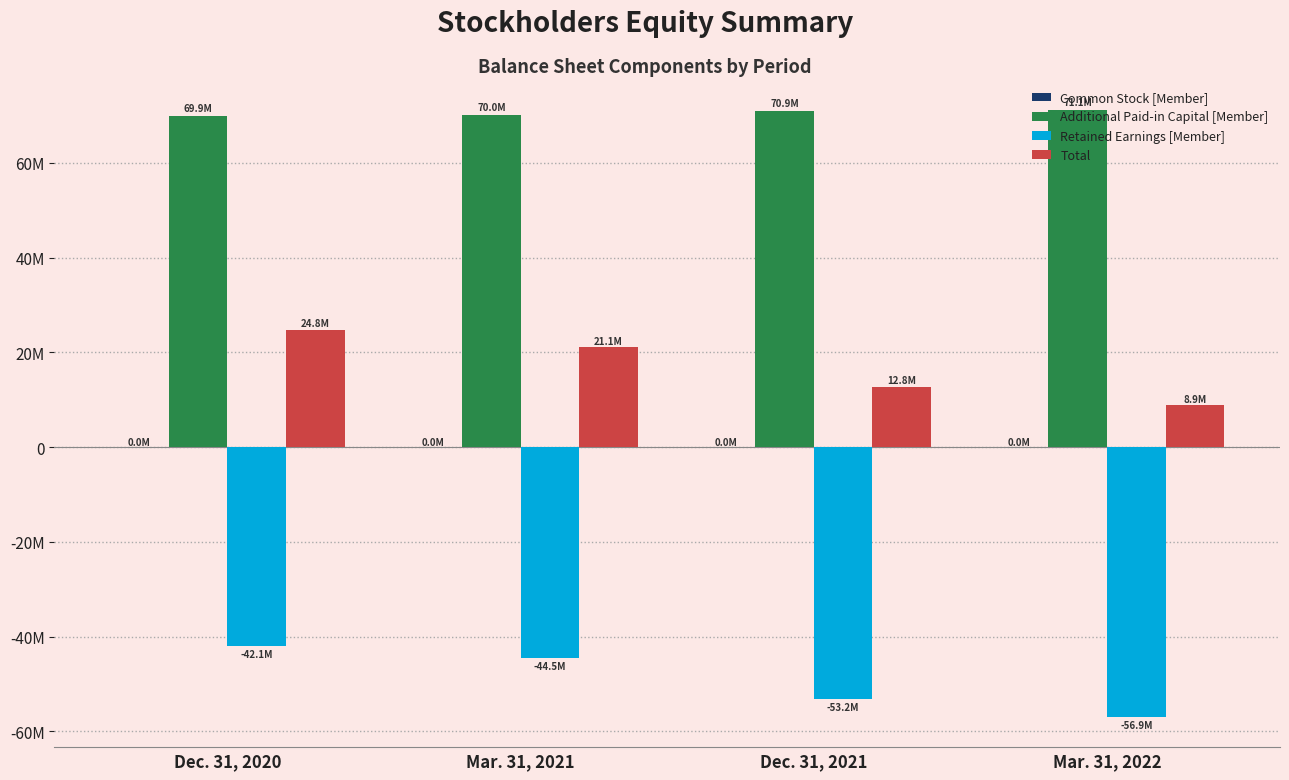

What is the value of the Common Stock [Member] bar at the 1st from the left?

21655